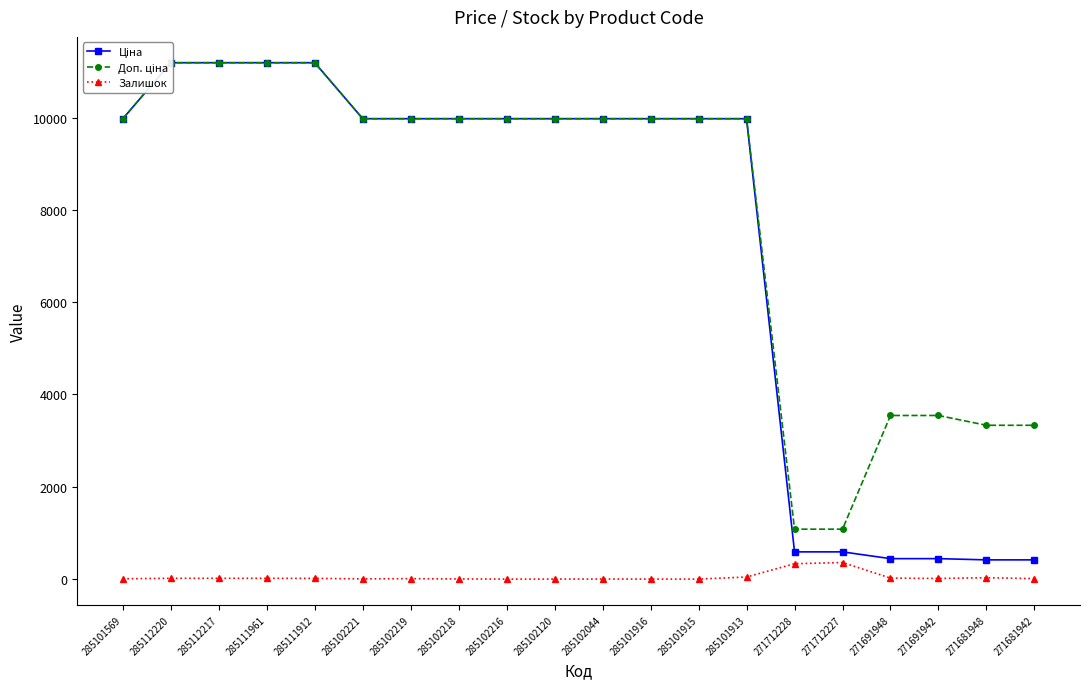

True or false: Доп. ціна has a value of 647.7 at 271712227.

False